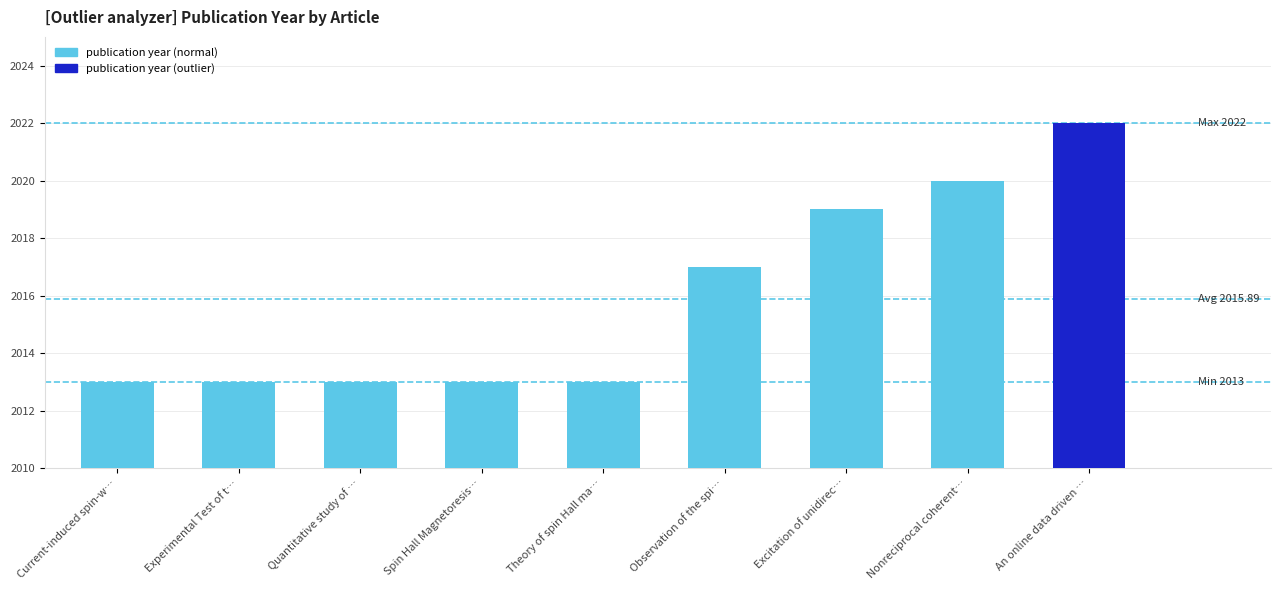

Reading left to right, list all the values displayed in this chart.

Current-induced spin-w…=2013	Experimental Test of t…=2013	Quantitative study of …=2013	Spin Hall Magnetoresis…=2013	Theory of spin Hall ma…=2013	Observation of the spi…=2017	Excitation of unidirec…=2019	Nonreciprocal coherent…=2020	An online data driven …=2022